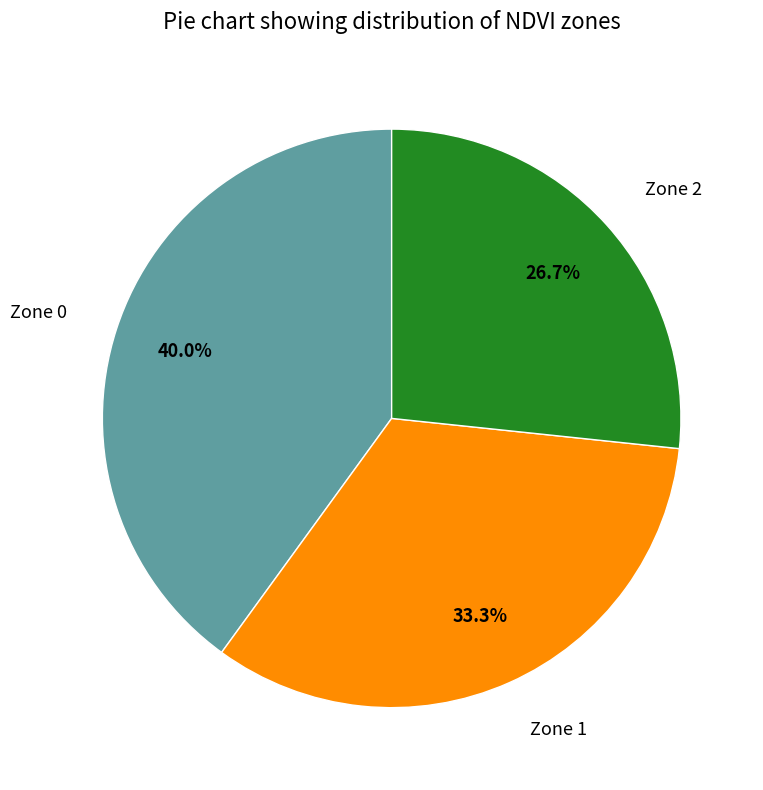

Does any single category account for the majority?

No